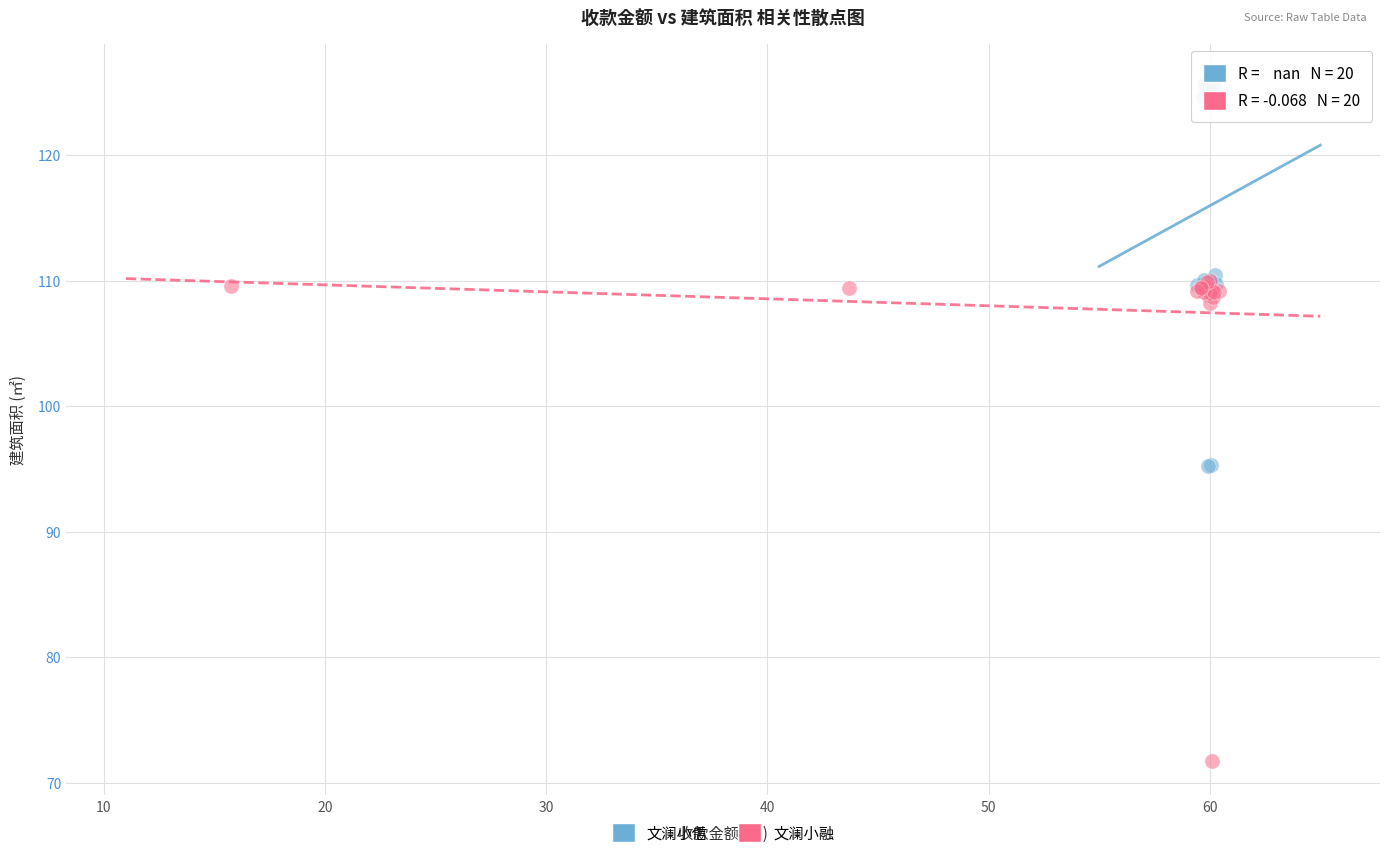

Which series reaches the maximum Y coordinate?

文澜小信